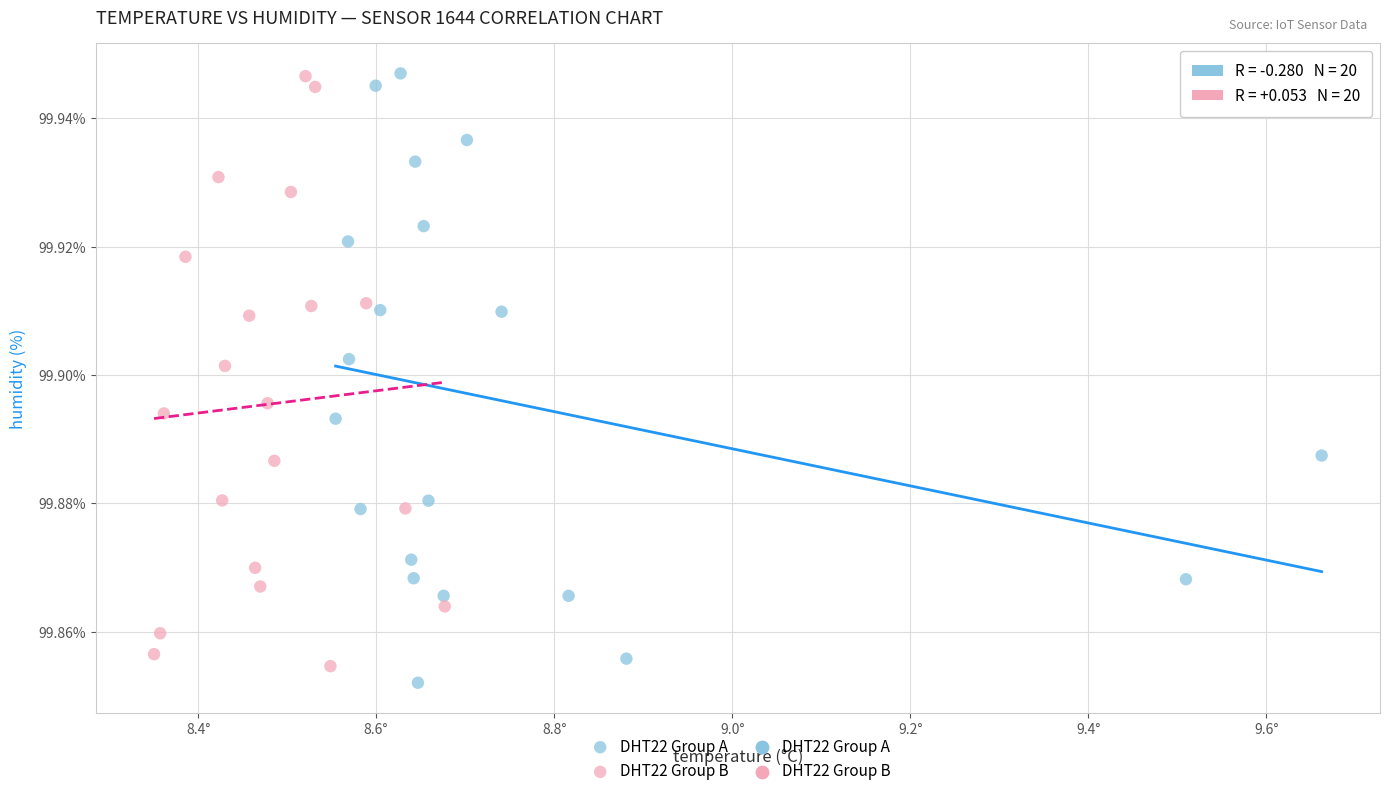

Which series reaches the minimum Y coordinate?

DHT22 Group A